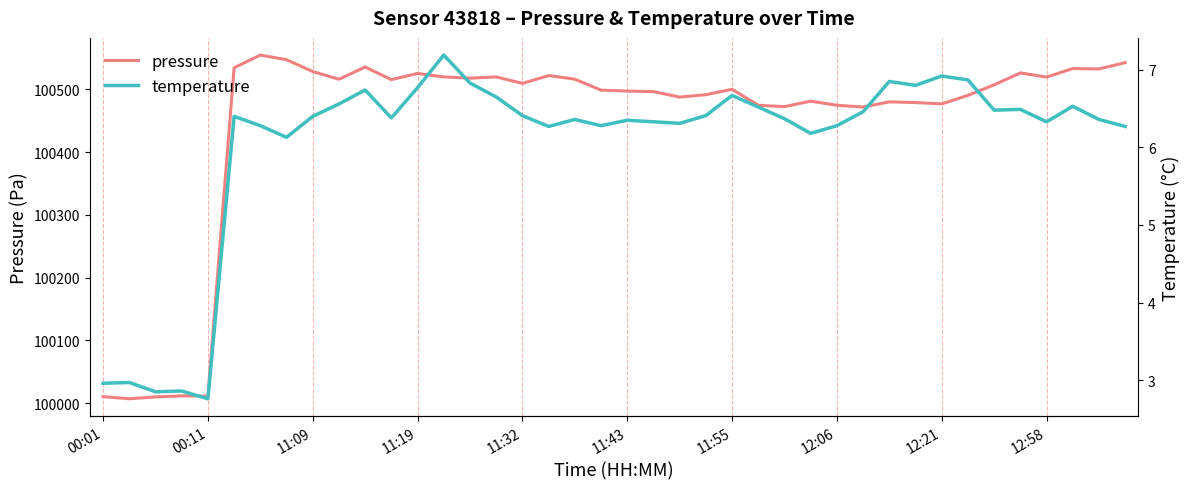

At which label does temperature reach its peak?

13